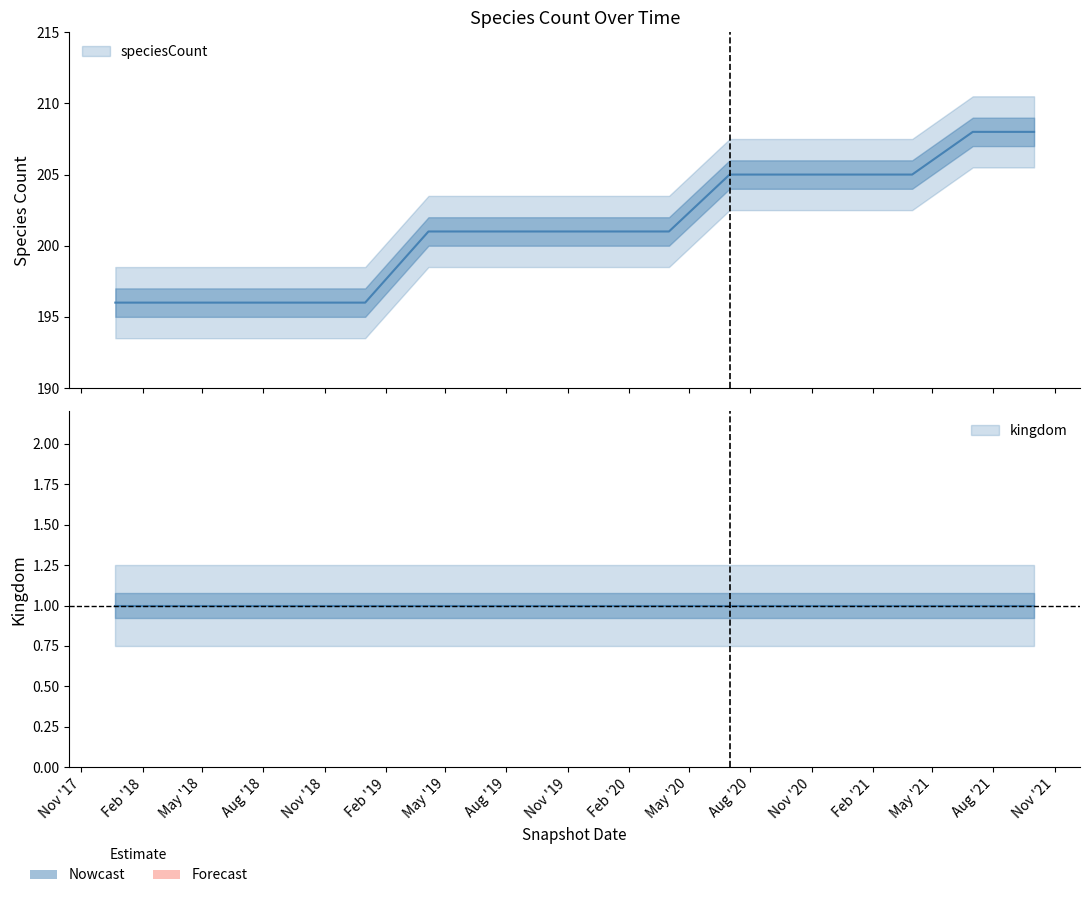

True or false: there are more than 0 points higher than both neighbors.

False